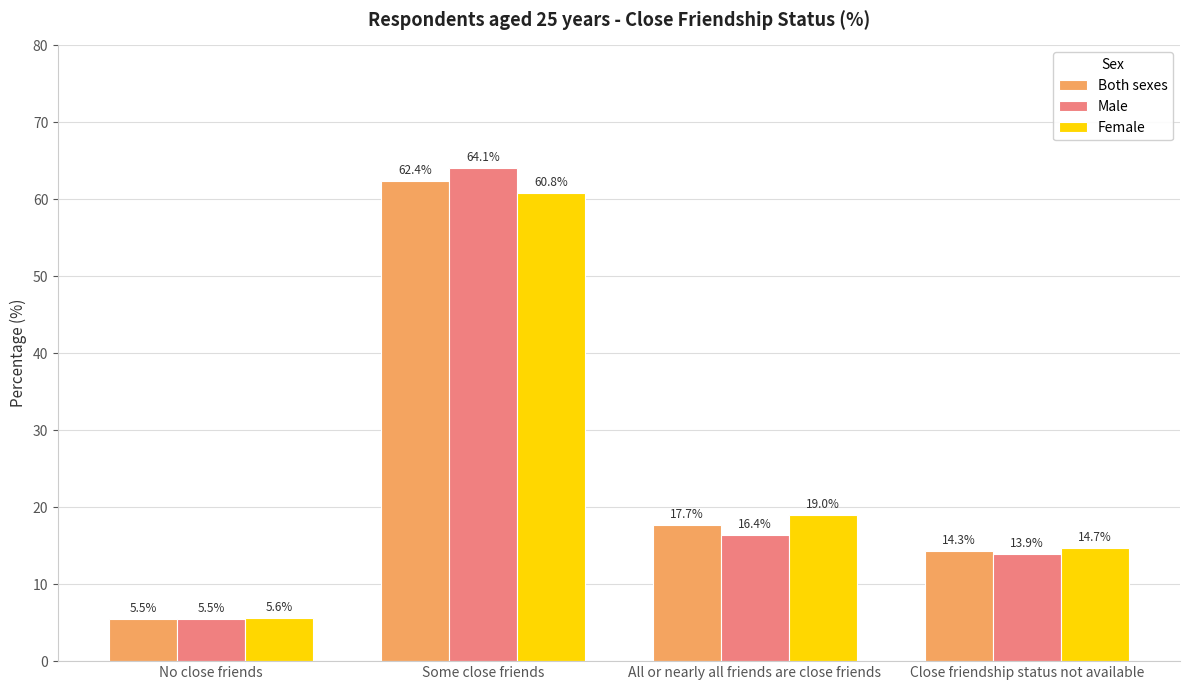

What is the difference between the maximum and minimum values in the Female series?

55.2